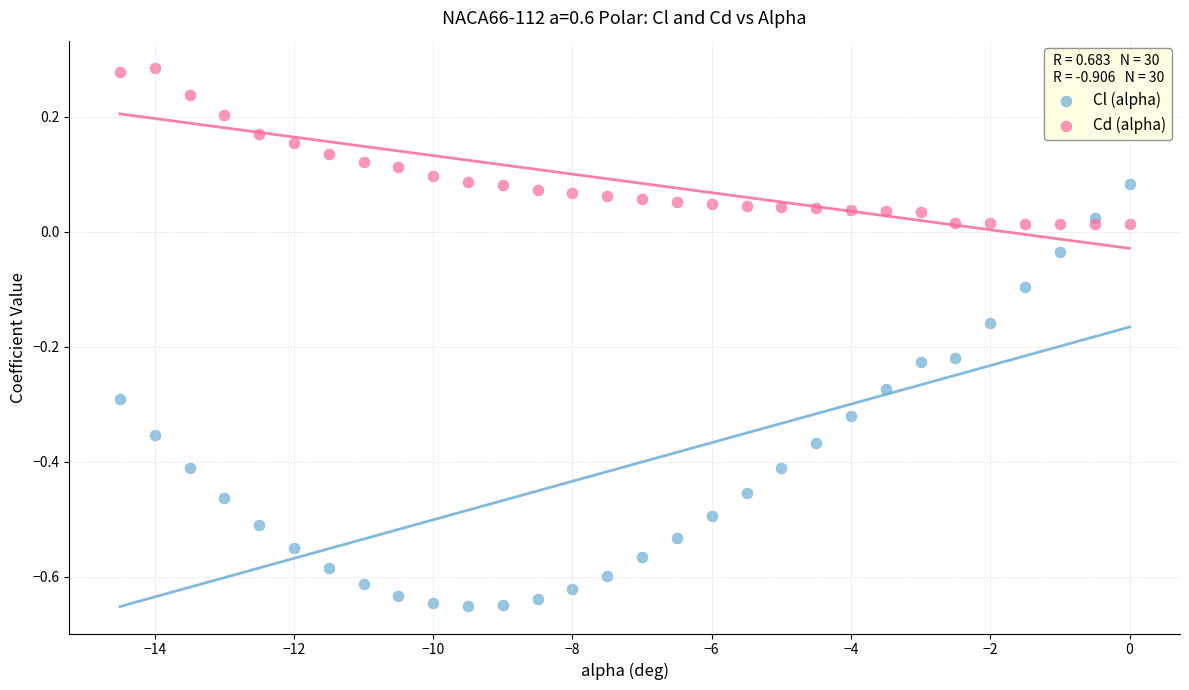

Across all data points, what is the range of Y values (max minus min)?

0.9